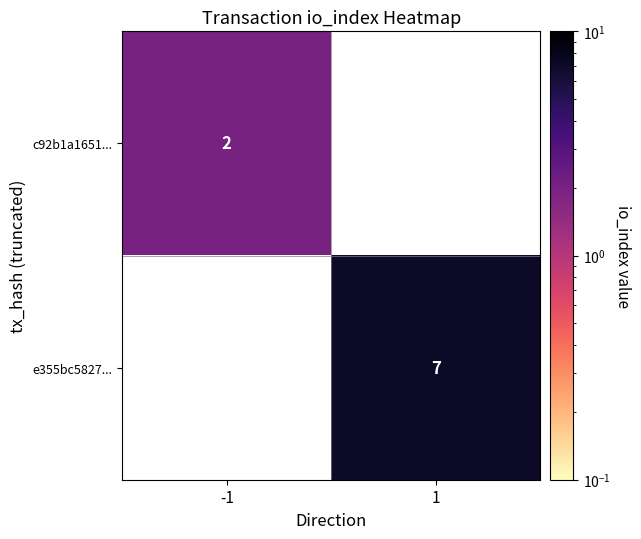

Is it true that c92b1a1651... equals 1 at -1?

False